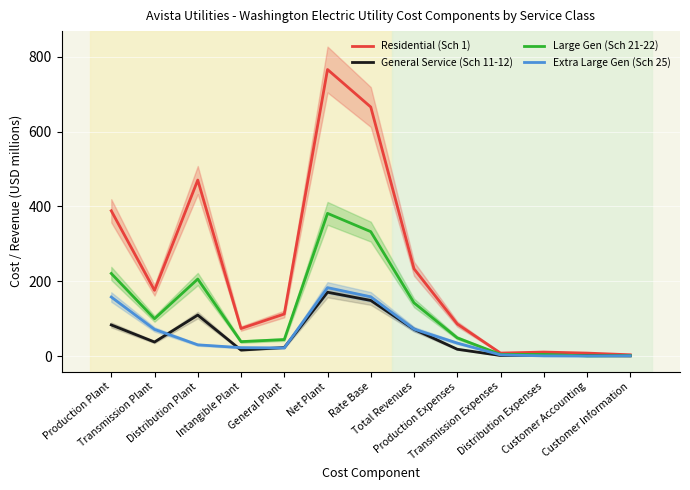

True or false: General Service (Sch 11-12) and Residential (Sch 1) cross at least once.

False